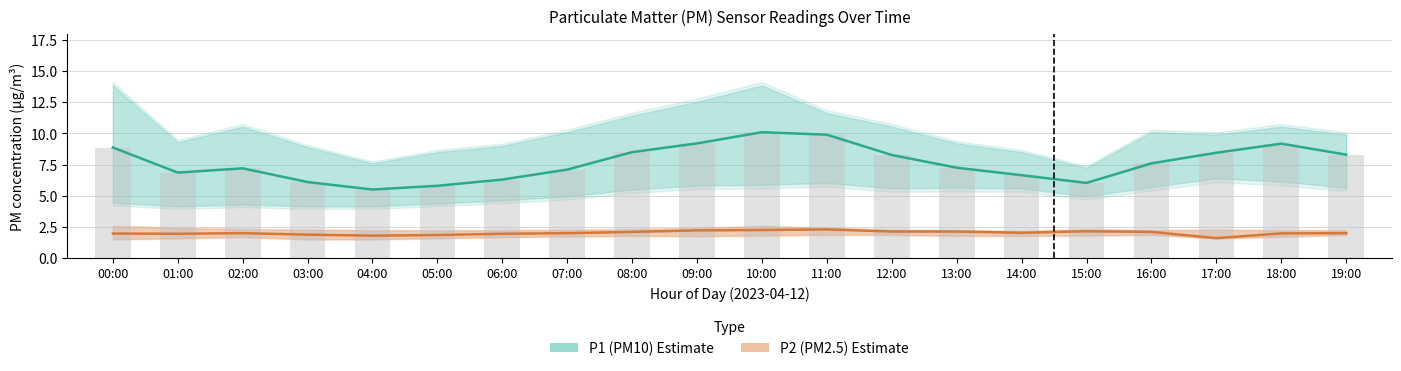

Which series has the largest total across all categories?

P1 (PM10)